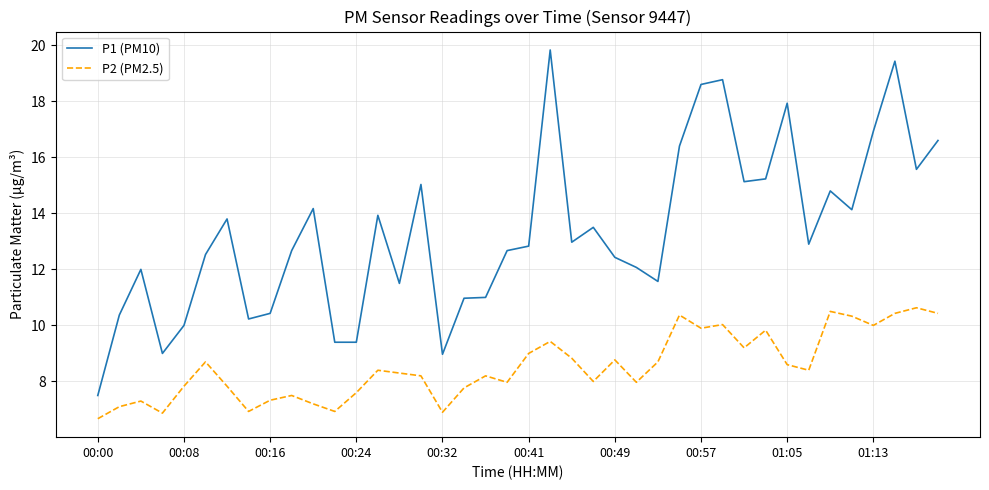

What is the maximum value for P1 (PM10)?

19.8